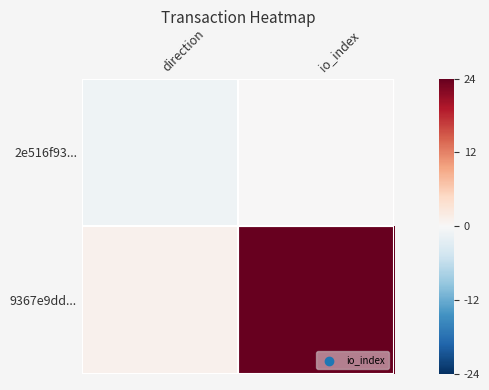

At which category is the sum across all series the highest?

io_index